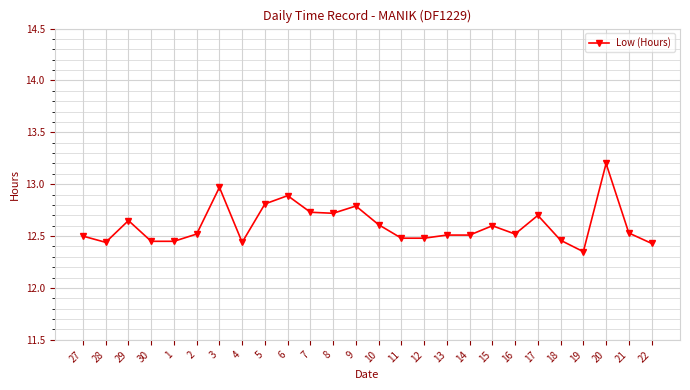

What is the label of the 25th point from the right?

28